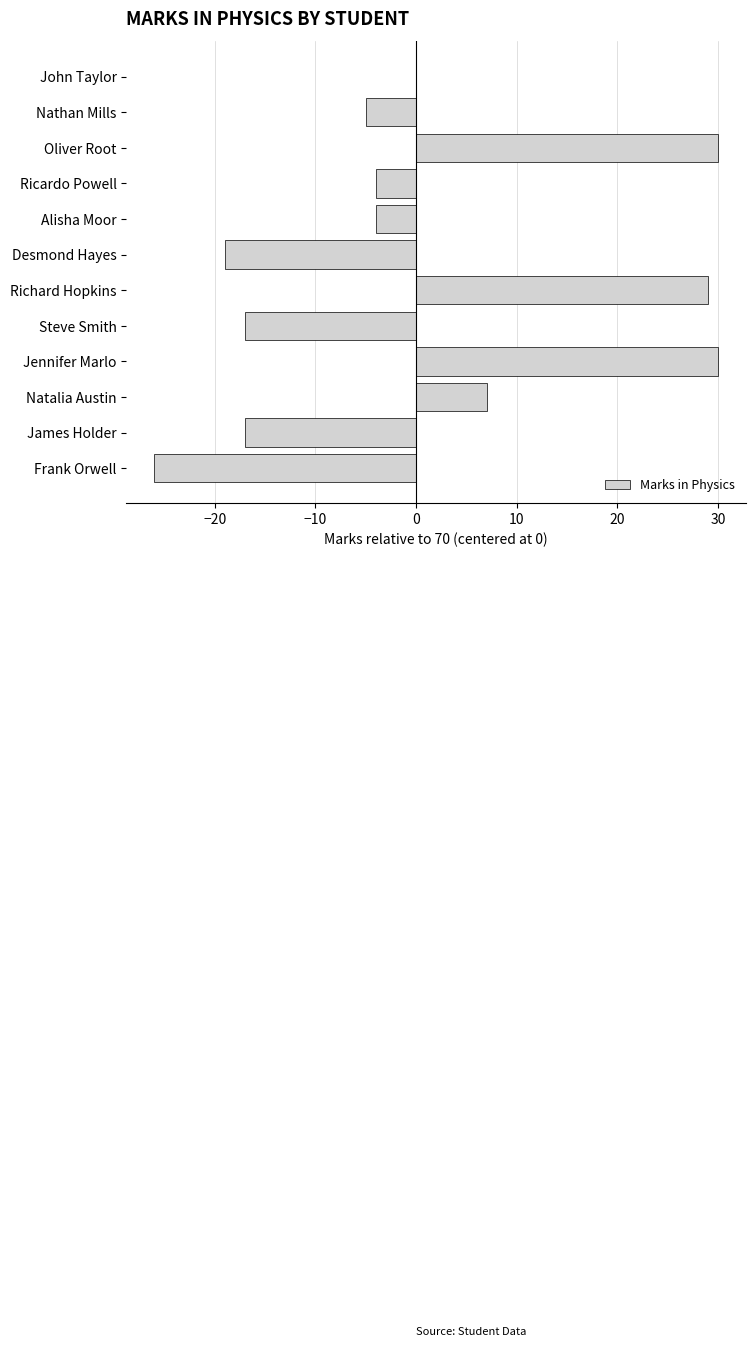

Reading bottom to top, what are all the values shown in this chart?

Frank Orwell=-26	James Holder=-17	Natalia Austin=7	Jennifer Marlo=30	Steve Smith=-17	Richard Hopkins=29	Desmond Hayes=-19	Alisha Moor=-4	Ricardo Powell=-4	Oliver Root=30	Nathan Mills=-5	John Taylor=0